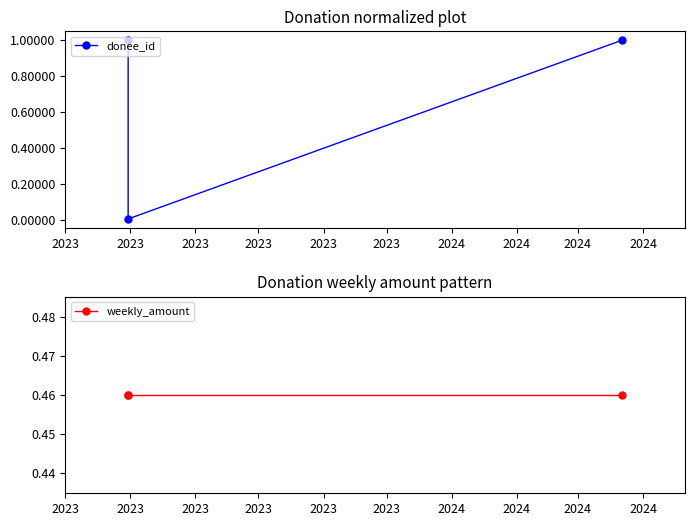

Count the number of categories in the chart.

3